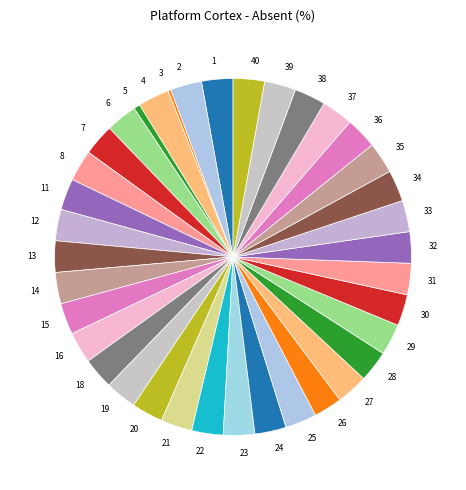

Is there a majority slice in this chart?

No